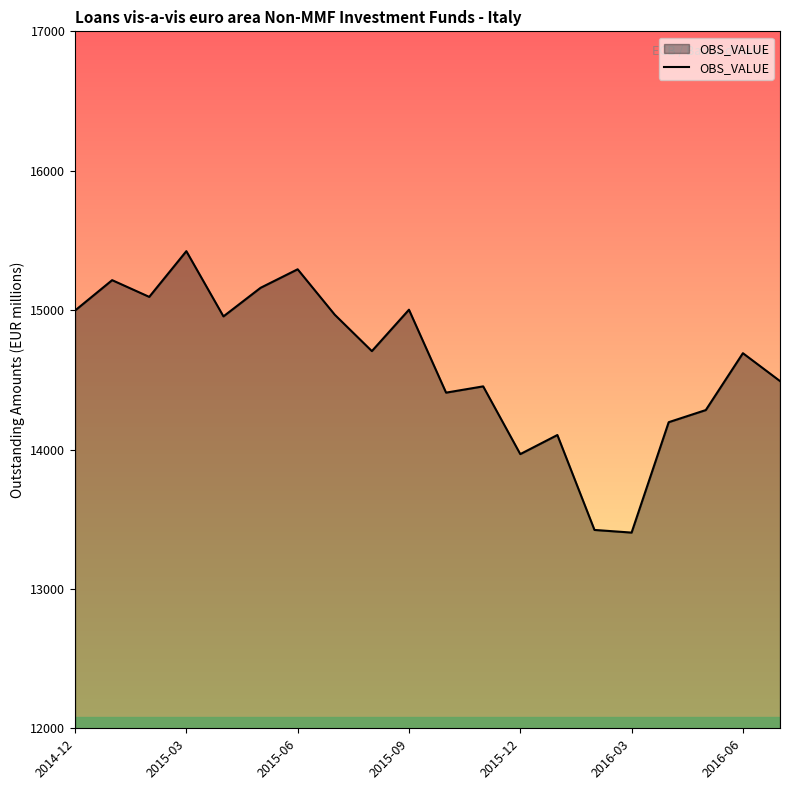

What is the minimum value shown in the chart?

13404